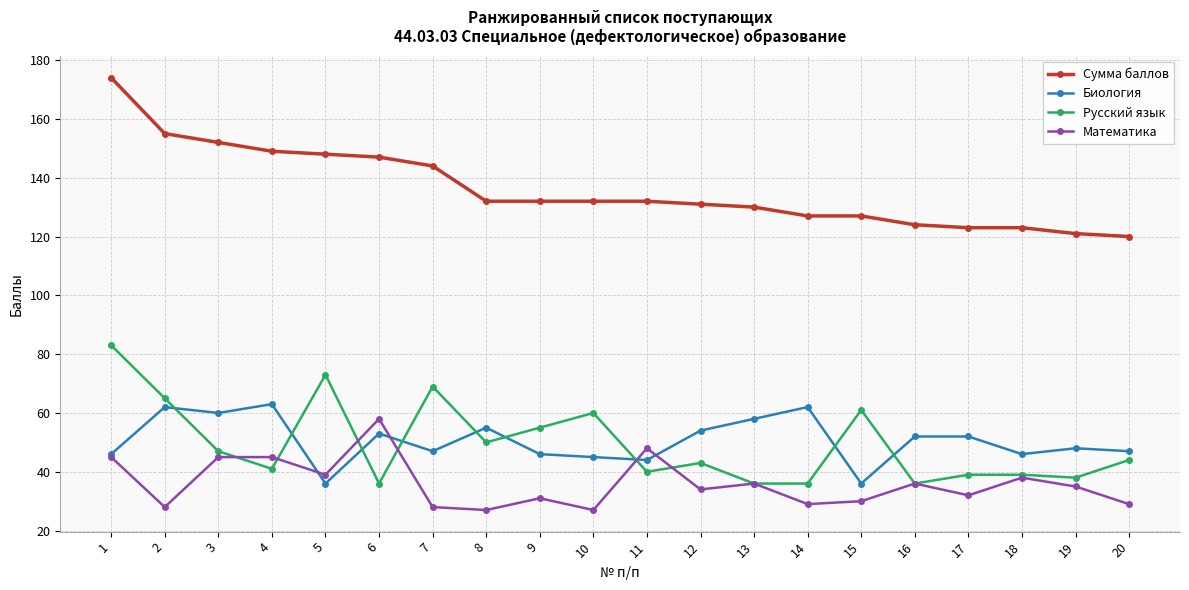

True or false: Русский язык has more than 1 points higher than both neighbors.

True